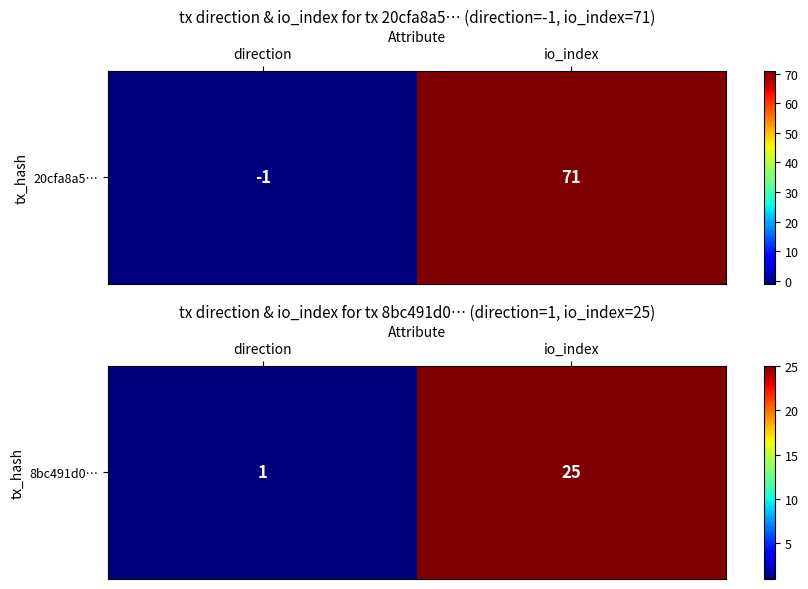

Rank the categories by value from highest to lowest.

io_index, direction